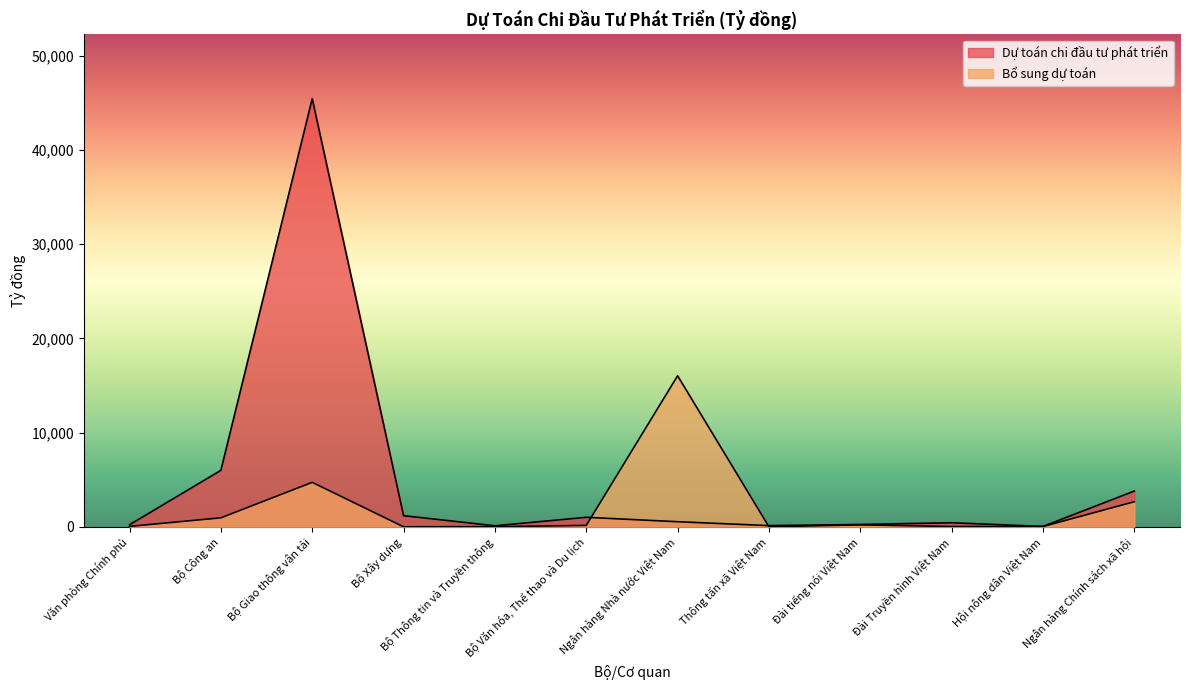

How many times do Bổ sung dự toán and Dự toán chi đầu tư phát triển cross each other?

2